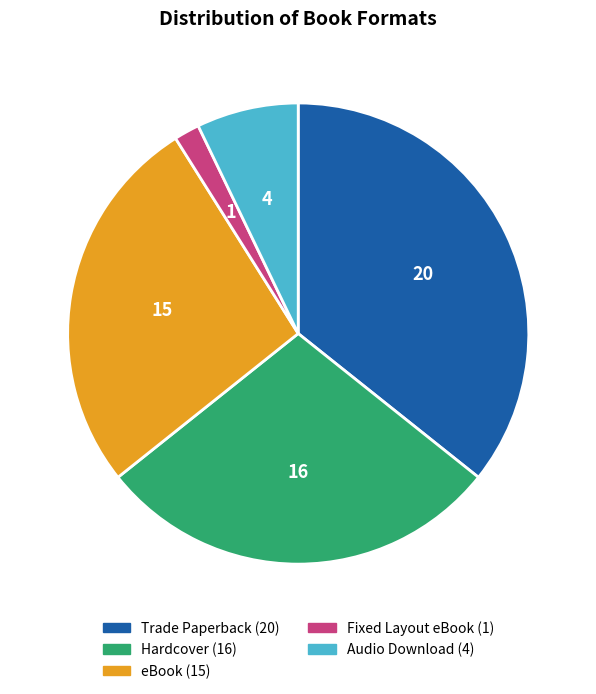

Is the sum of eBook and Audio Download greater than half?

No